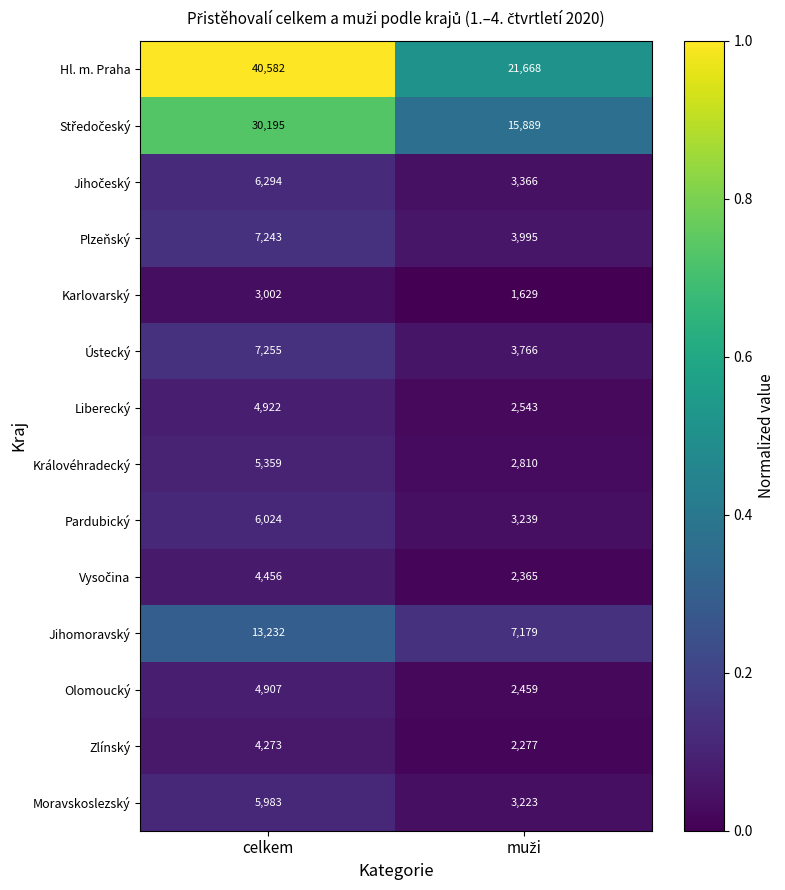

What is the lowest value of the Jihomoravský series?

7179